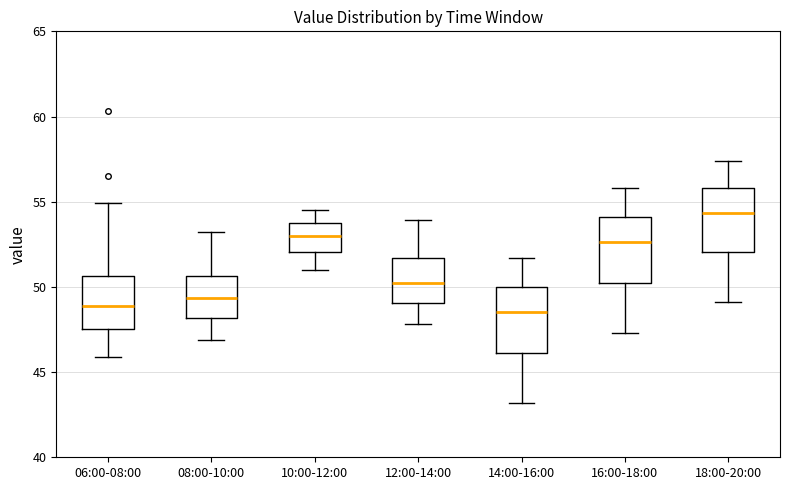

Reading left to right, transcribe this box plot: for each box, give where its median line is, the range the box spans, and where its two whiskers end, as read against the y-axis. The values are not printed on the chart, so give them approximately, as read against the axis.

06:00-08:00: median 49.0, box 47.5 to 50.5, whiskers 46.0 to 55.0
08:00-10:00: median 49.5, box 48.0 to 50.5, whiskers 47.0 to 53.0
10:00-12:00: median 53.0, box 52.0 to 53.5, whiskers 51.0 to 54.5
12:00-14:00: median 50.5, box 49.0 to 51.5, whiskers 48.0 to 54.0
14:00-16:00: median 48.5, box 46.0 to 50.0, whiskers 43.0 to 51.5
16:00-18:00: median 52.5, box 50.0 to 54.0, whiskers 47.5 to 56.0
18:00-20:00: median 54.5, box 52.0 to 56.0, whiskers 49.0 to 57.5